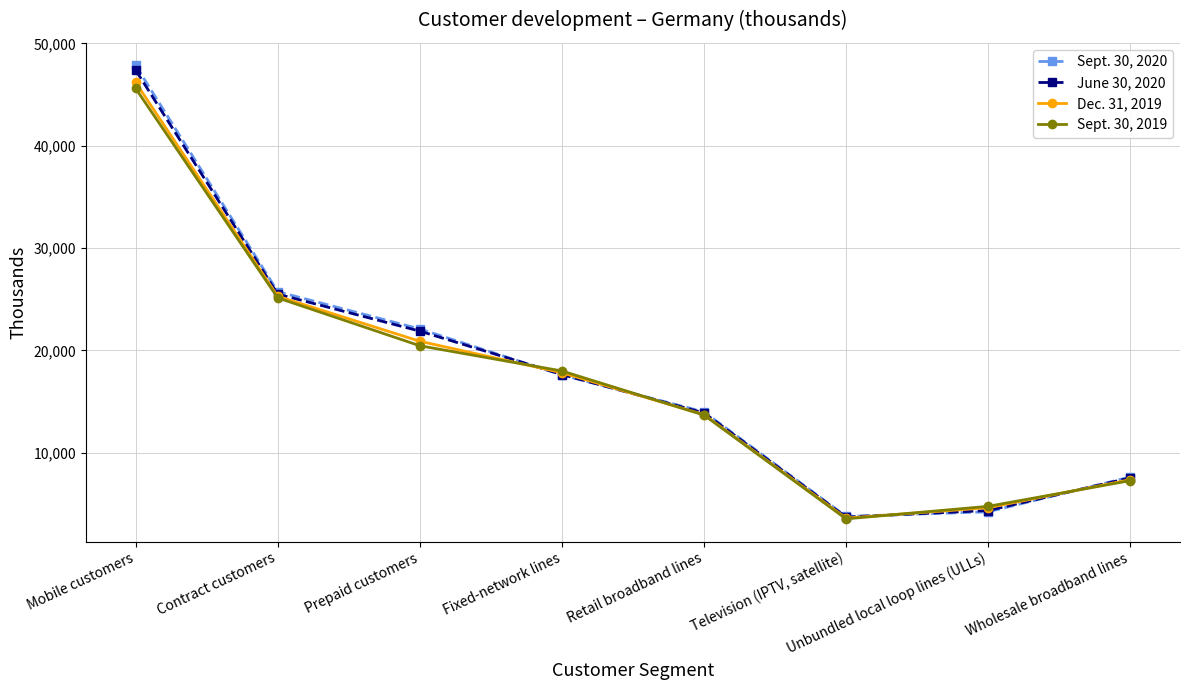

At which category does the chart reach its peak across all series?

Mobile customers